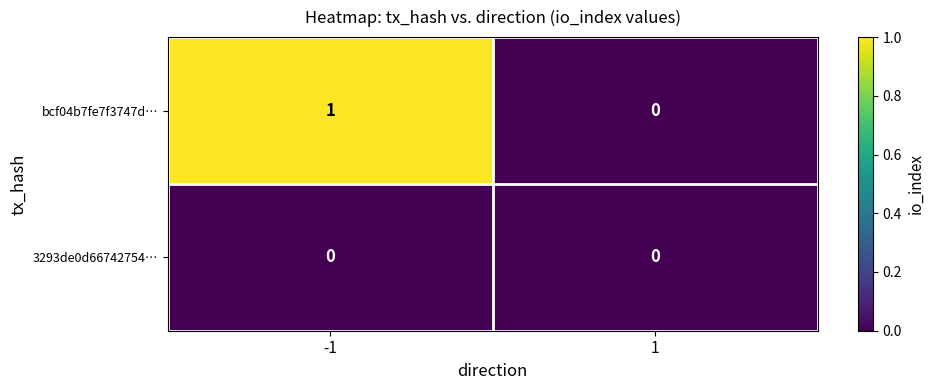

Rank the series by their maximum value, from lowest to highest.

3293de0d66742754…, bcf04b7fe7f3747d…